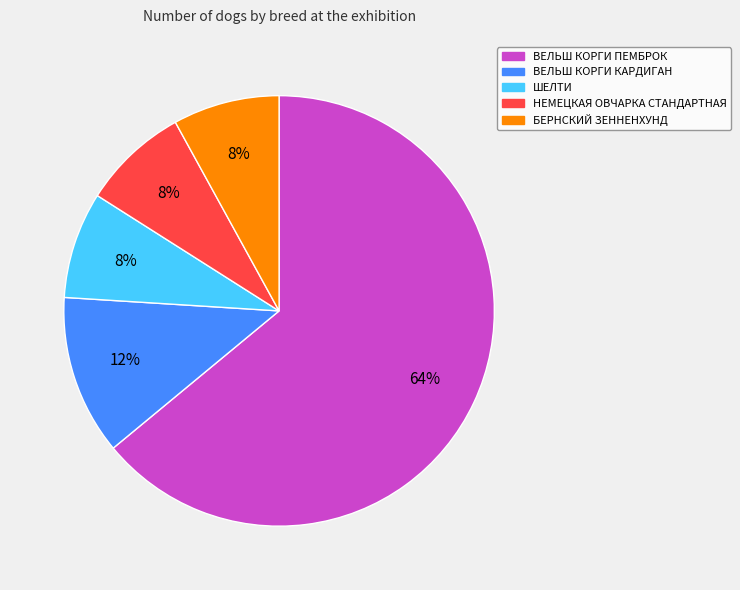

How many segments does this pie chart have?

5